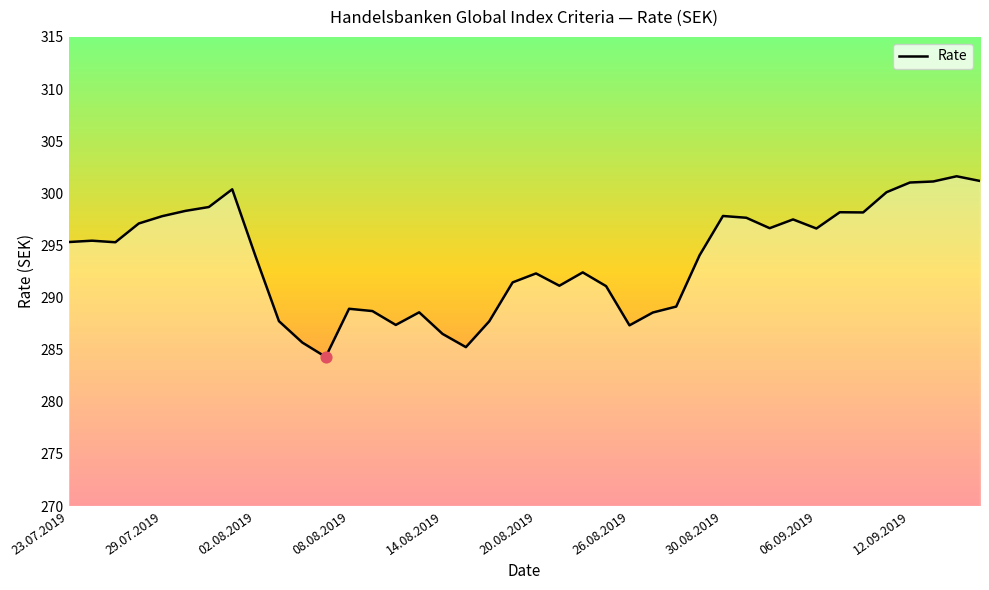

What is the minimum value shown in the chart?

284.3